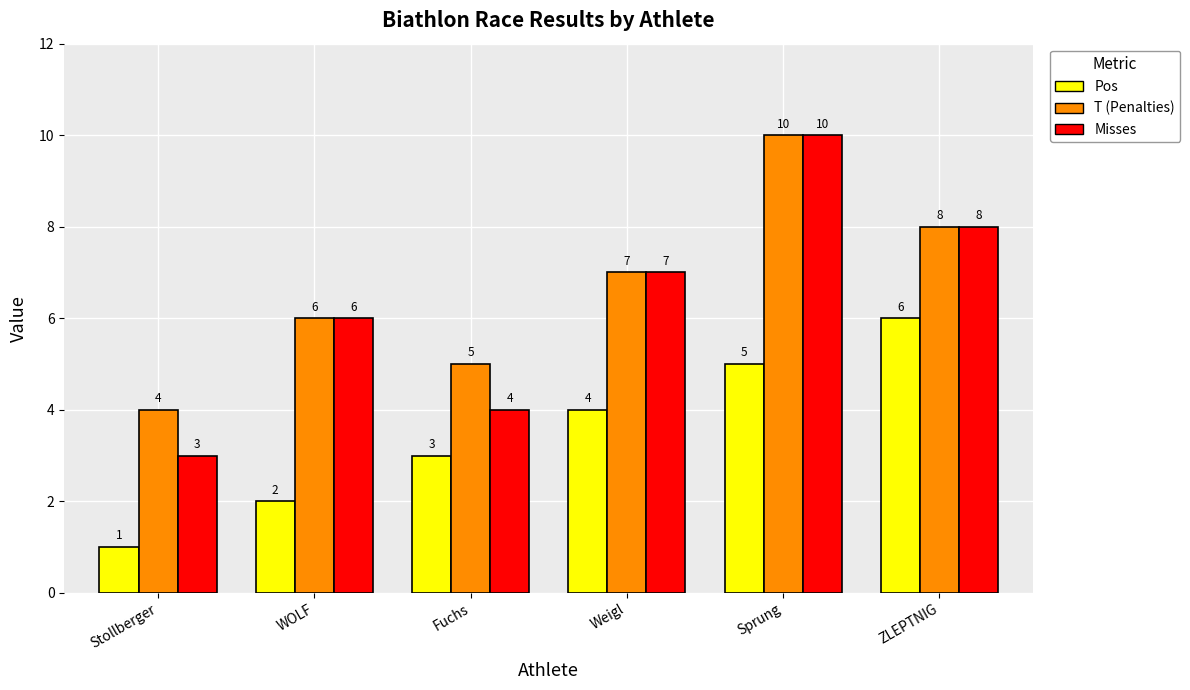

How many distinct data groups are displayed?

3